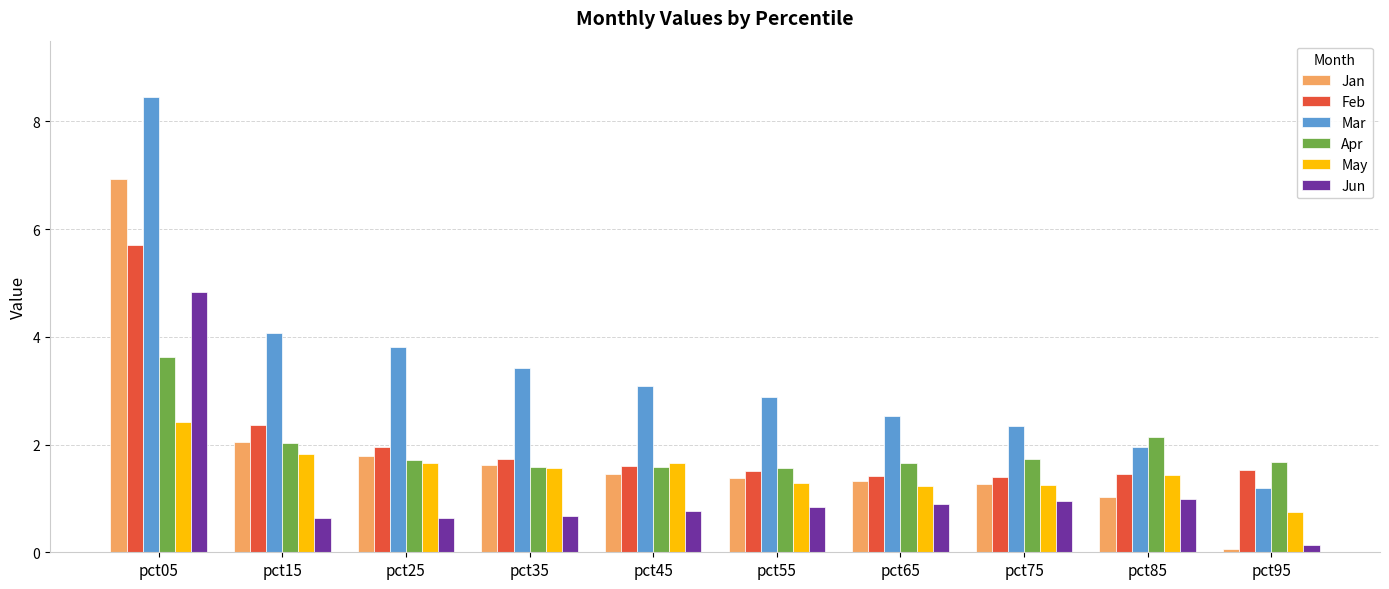

Which series has the widest spread of values?

Mar